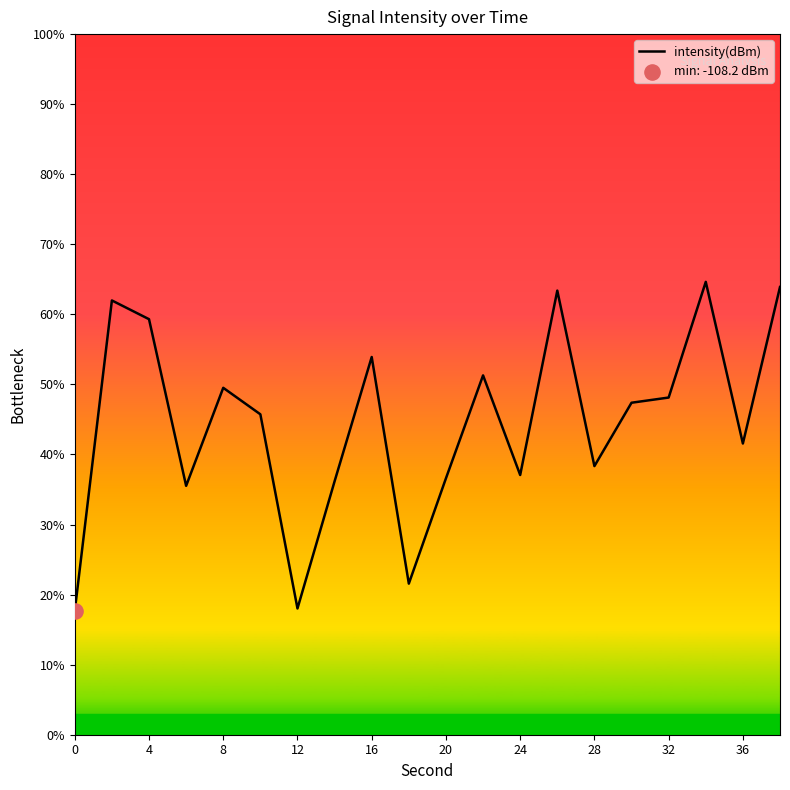

Does the chart have visible grid lines?

No